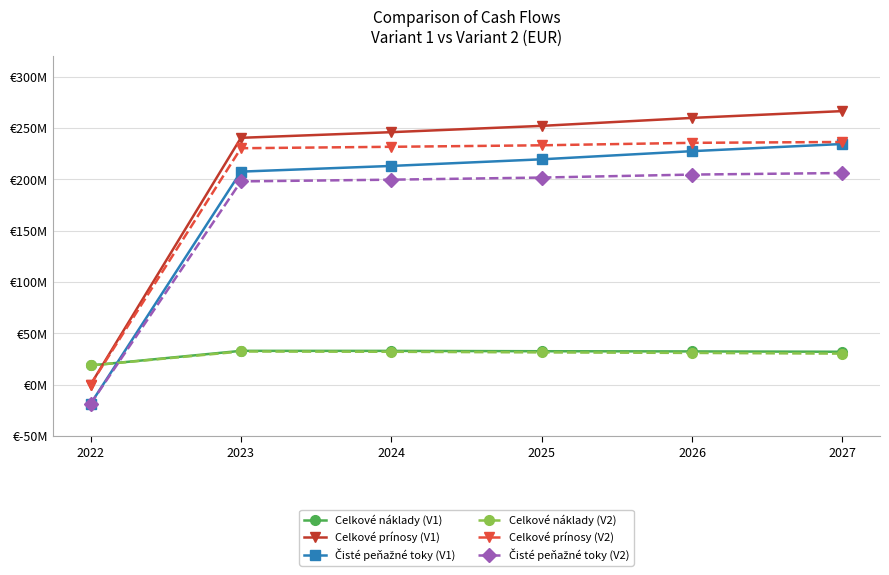

Reading left to right, what are all the values shown in this chart?

Celkové náklady (V1): 18733899.8	32955781.1	32912422.2	32585085.7	32409300.7	32056568.5
Celkové prínosy (V1): 0.0	240569037.9	246076017.7	252209146.1	259973172.7	266605880.0
Čisté peňažné toky (V1): -18733899.8	207613256.9	213163595.6	219624060.4	227563872.0	234549311.5
Celkové náklady (V2): 18688471.7	32336523.5	32046607.9	31439763.1	30943089.0	30242946.2
Celkové prínosy (V2): 0.0	230428257.7	231814971.8	233277171.9	235678748.0	236505796.0
Čisté peňažné toky (V2): -18688471.7	198091734.1	199768363.9	201837408.8	204735658.9	206262849.8